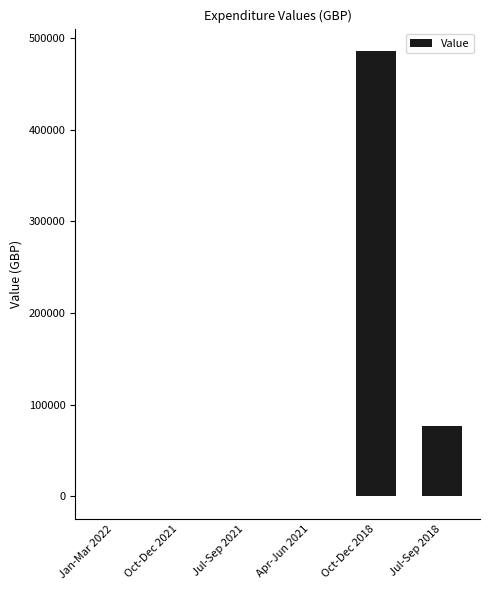

How many series are shown in this chart?

1